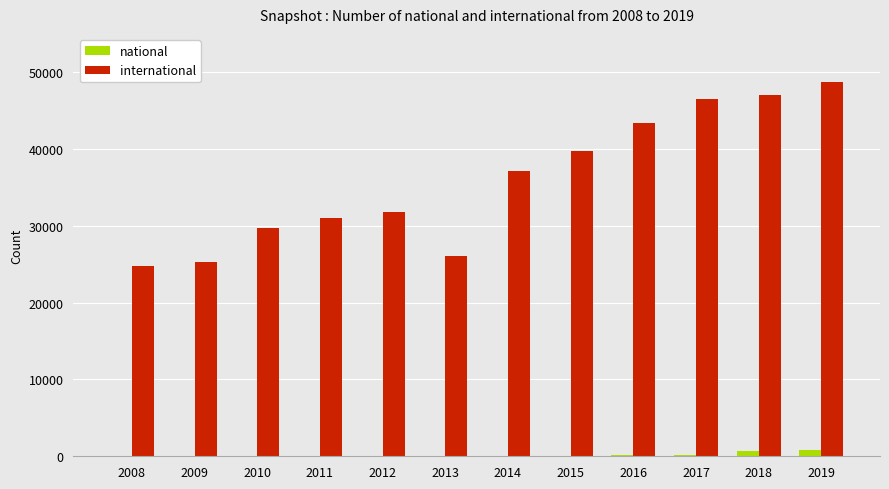

What is the sum of all national values?

1724